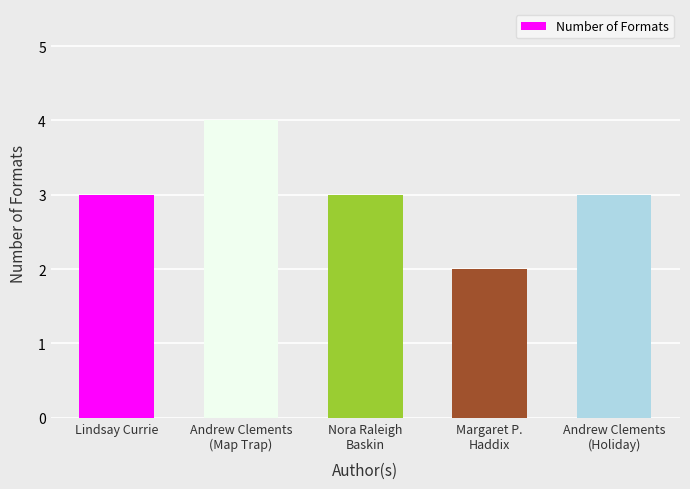

At which category does the chart reach its peak across all series?

Andrew Clements
(Map Trap)